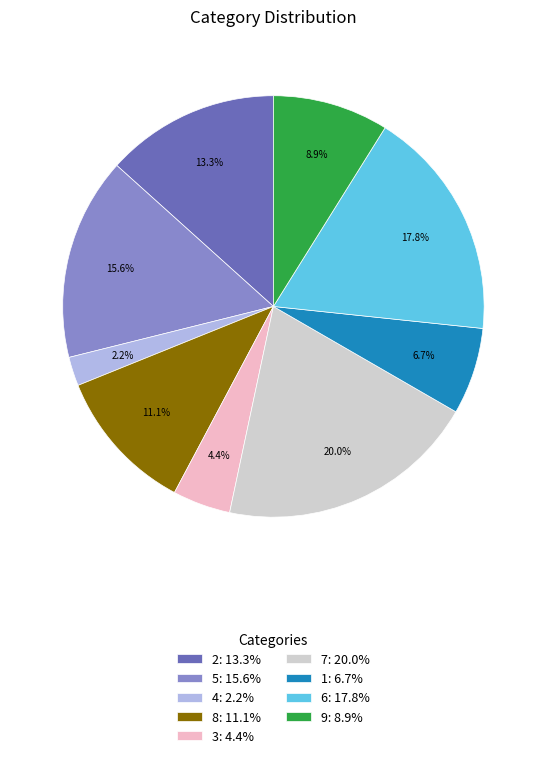

Which has a higher value, 2: 13.3% or 9: 8.9%?

2: 13.3%